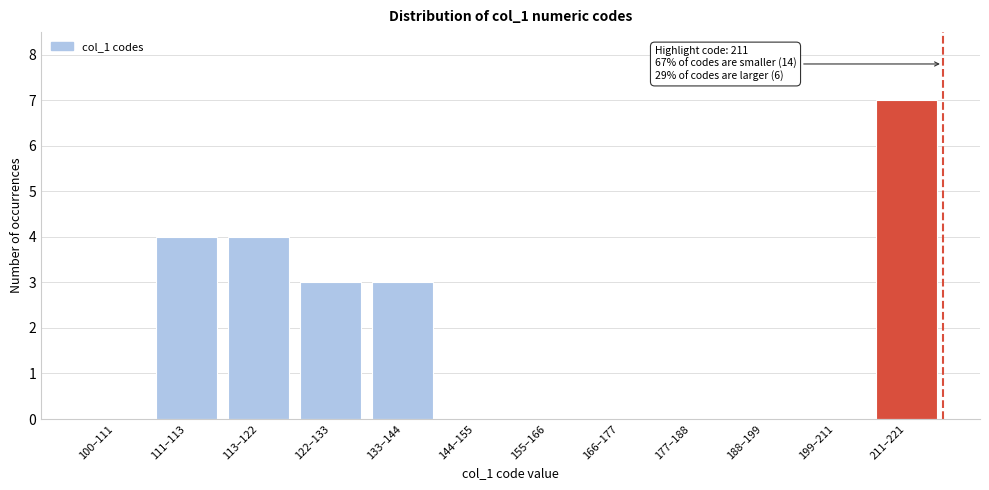

Reading right to left, list all the values displayed in this chart.

211–221=7	199–211=0	188–199=0	177–188=0	166–177=0	155–166=0	144–155=0	133–144=3	122–133=3	113–122=4	111–113=4	100–111=0